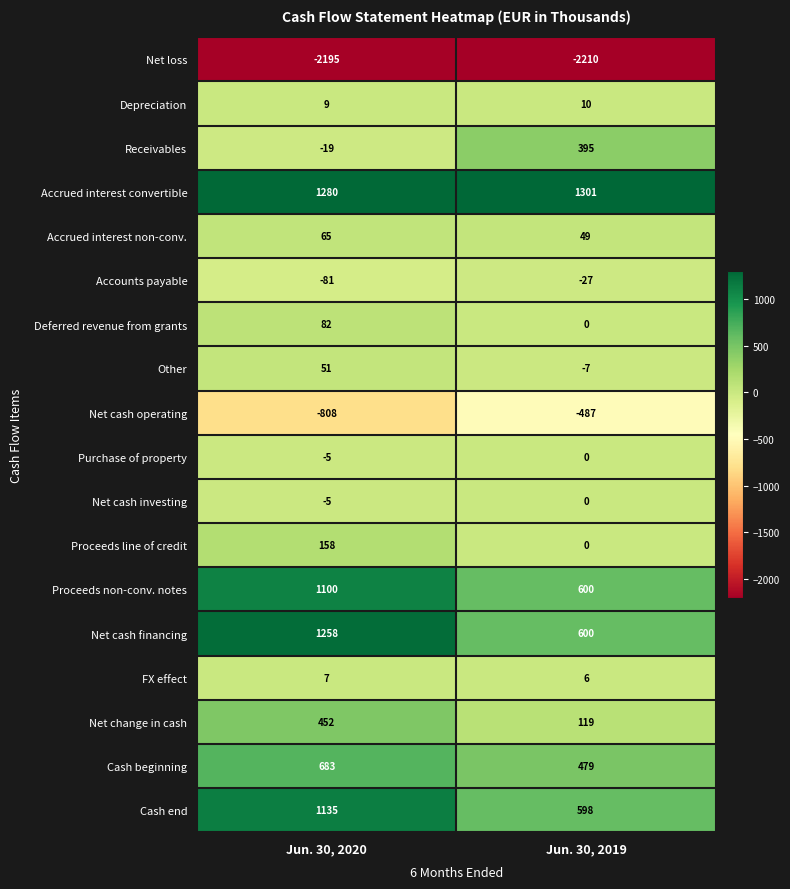

Rank the categories by Net cash operating value from highest to lowest.

Jun. 30, 2019, Jun. 30, 2020